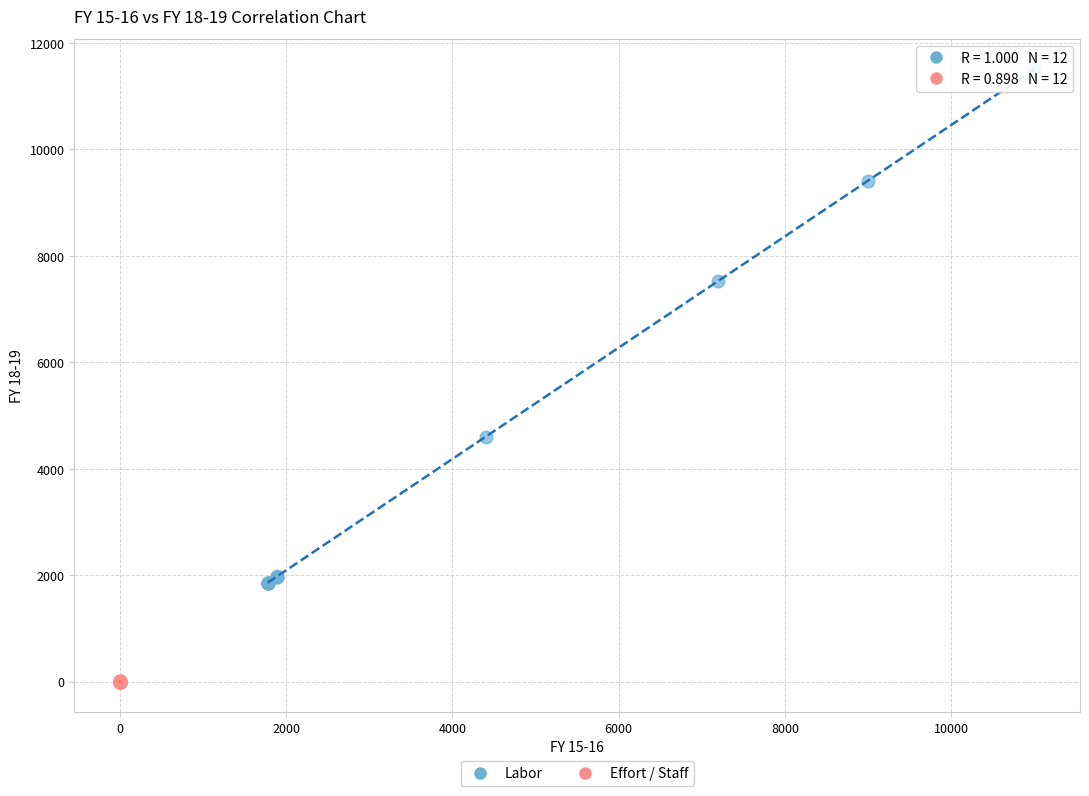

Which series has the widest spread of Y values?

Labor